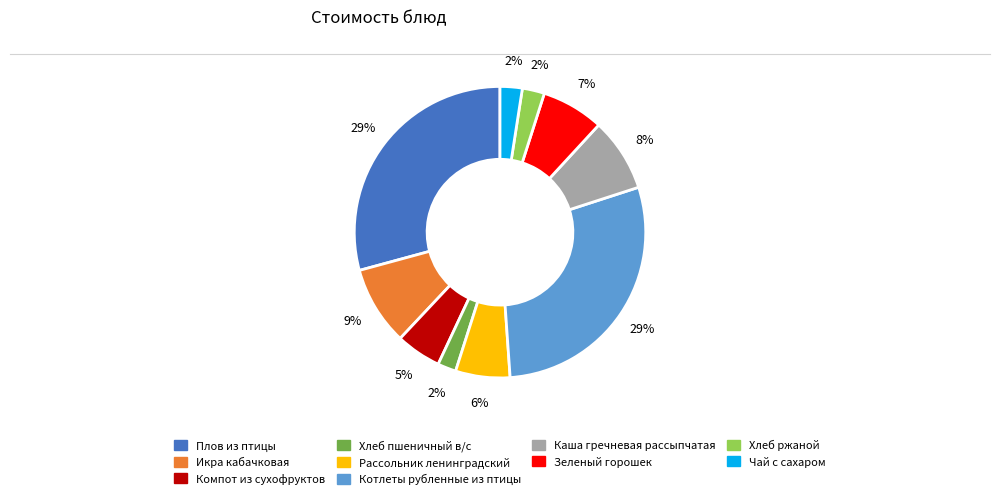

How many segments does this pie chart have?

10